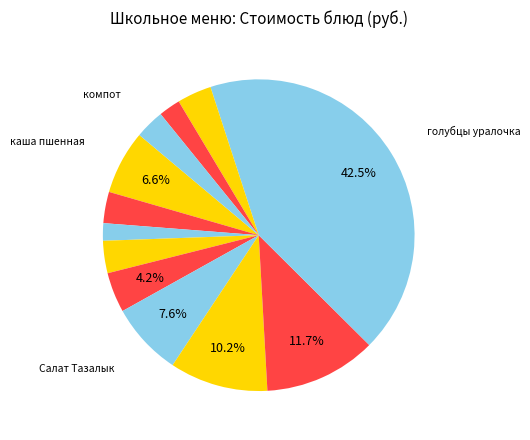

How many segments does this pie chart have?

12